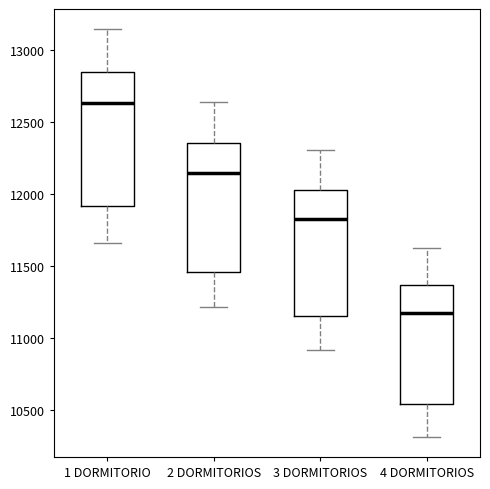

Where is the upper edge of the box for 2 DORMITORIOS on the y-axis? The values are not printed on the chart, so give them approximately, as read against the axis.

12350